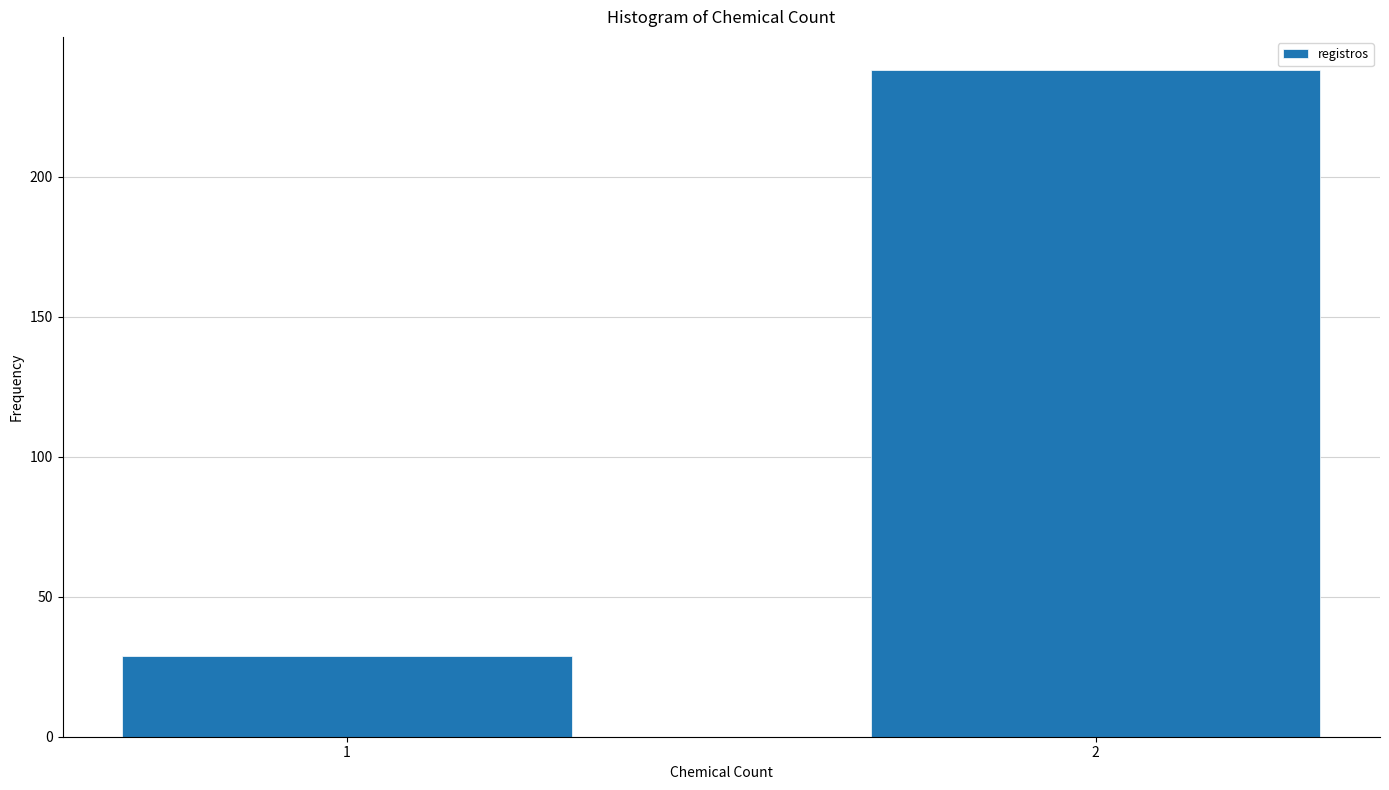

Reading right to left, extract all data points from this chart.

2=238	1=29